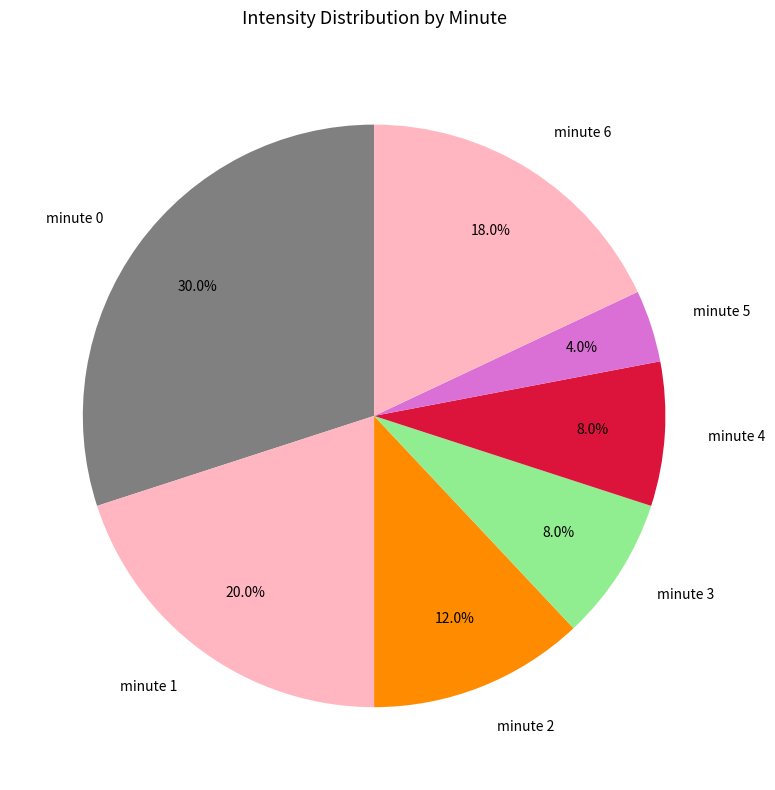

What percentage do minute 1 and minute 5 together represent?

24.0%